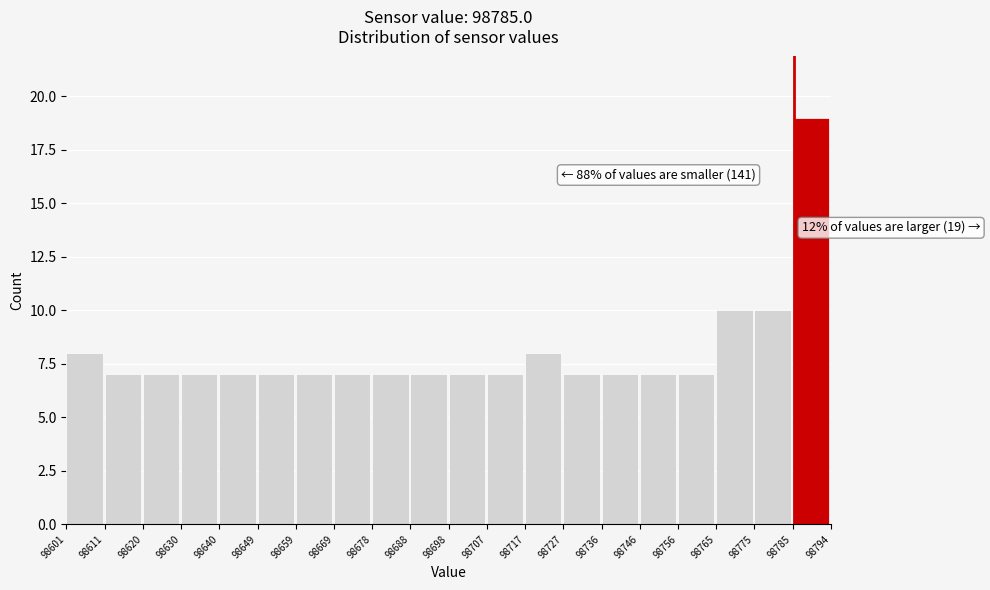

Which range on the x-axis has the tallest bar?

98785 to 98794